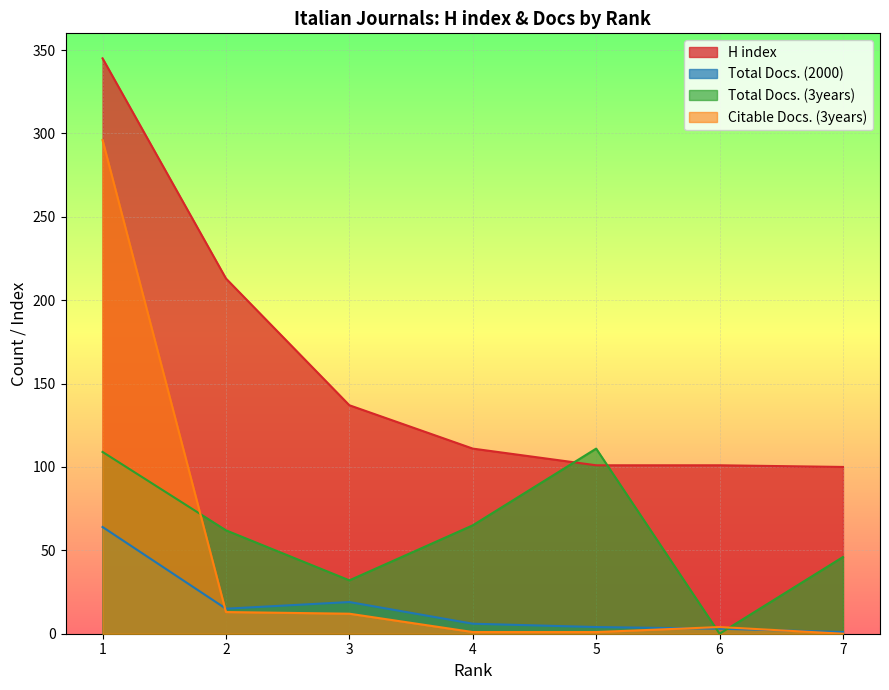

Rank the categories by Citable Docs. (3years) value from highest to lowest.

1, 2, 3, 6, 5, 4, 7